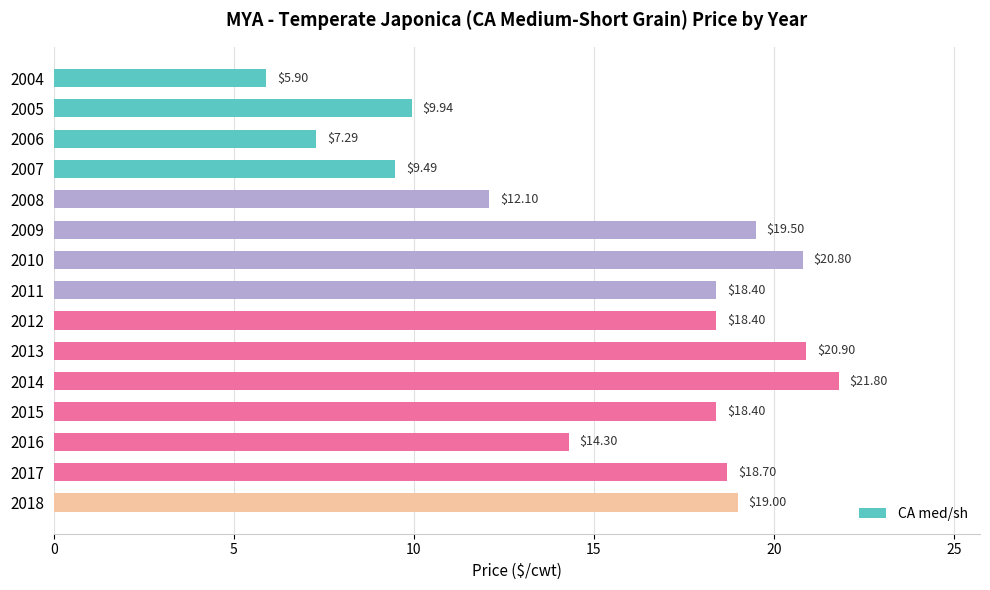

Between 2011 and 2018, which is larger?

2018